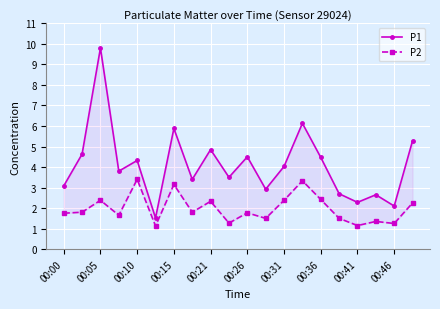

In P2, how many points are lower than both neighbors (excluding endpoints)?

7